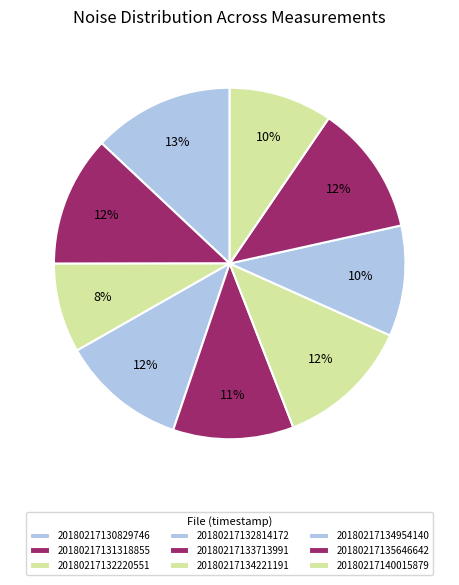

To the nearest percent, what is the difference between the largest and smallest slice percentages?

5%